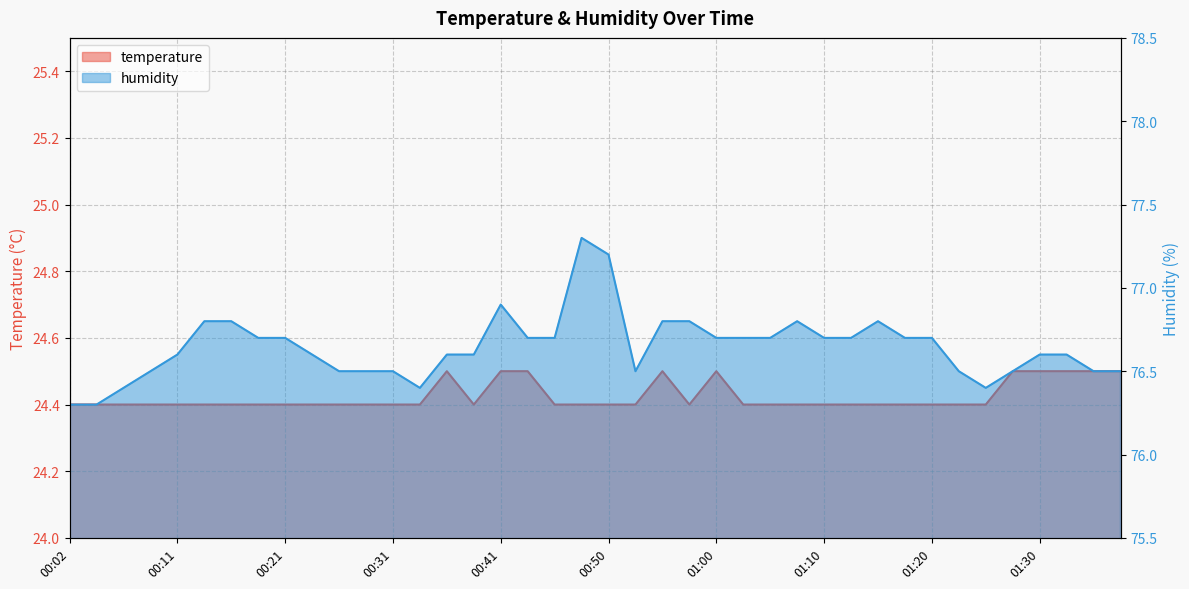

What is the highest value of the humidity series?

77.3